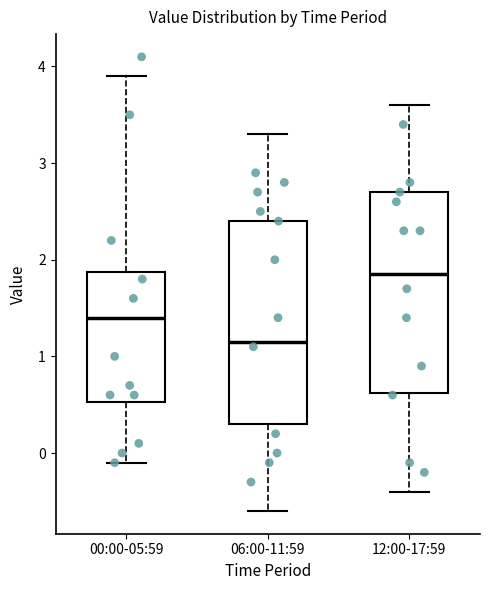

Reading left to right, transcribe this box plot: for each box, give where its median line is, the range the box spans, and where its two whiskers end, as read against the y-axis. The values are not printed on the chart, so give them approximately, as read against the axis.

00:00-05:59: median 1.4, box 0.5 to 1.9, whiskers -0.1 to 3.9
06:00-11:59: median 1.2, box 0.3 to 2.4, whiskers -0.6 to 3.3
12:00-17:59: median 1.9, box 0.6 to 2.7, whiskers -0.4 to 3.6